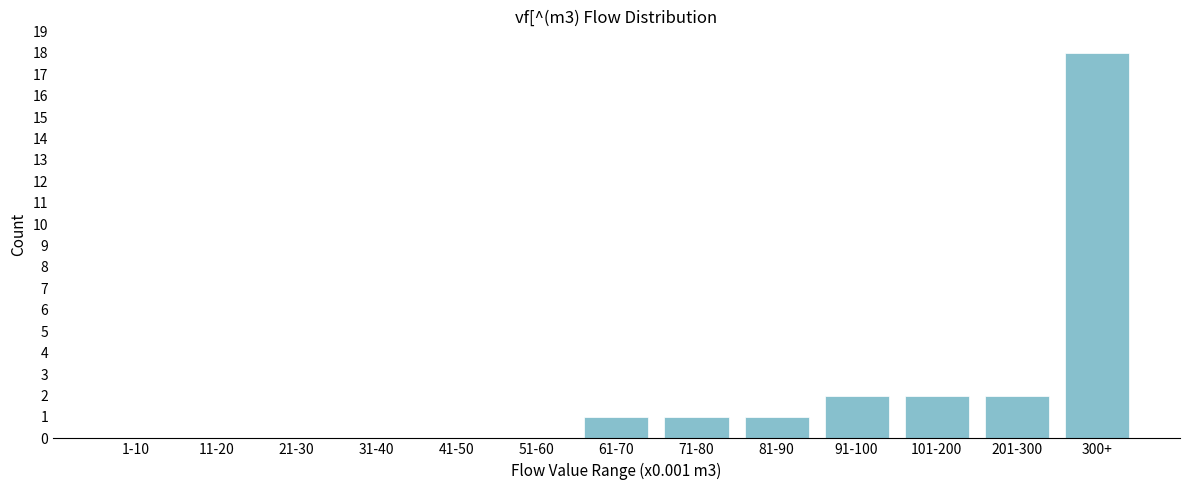

Reading left to right, what are all the values shown in this chart?

1-10=0	11-20=0	21-30=0	31-40=0	41-50=0	51-60=0	61-70=1	71-80=1	81-90=1	91-100=2	101-200=2	201-300=2	300+=18